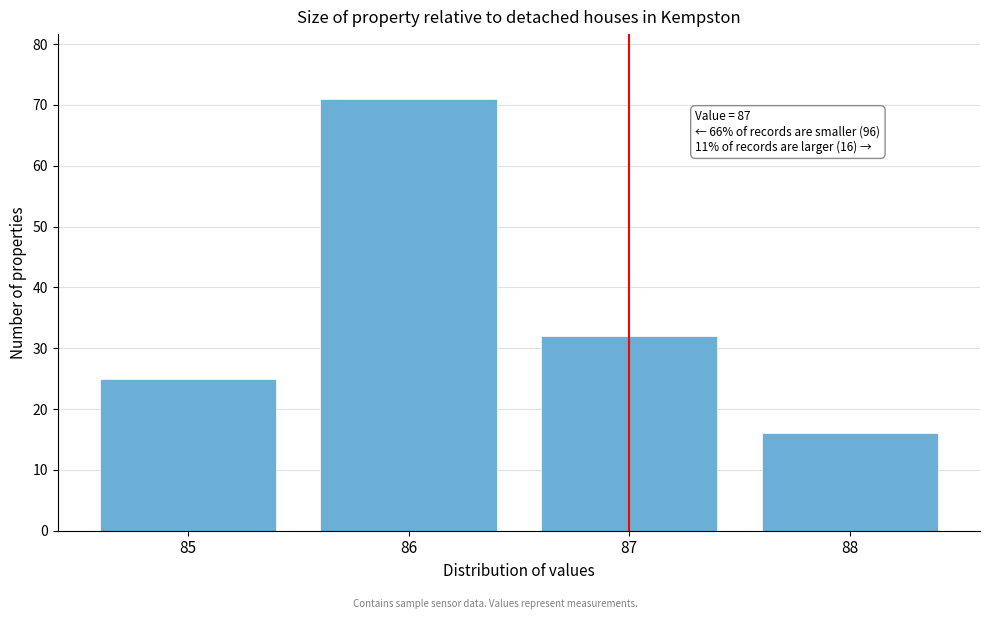

Reading left to right, what are all the values shown in this chart?

85=25	86=71	87=32	88=16